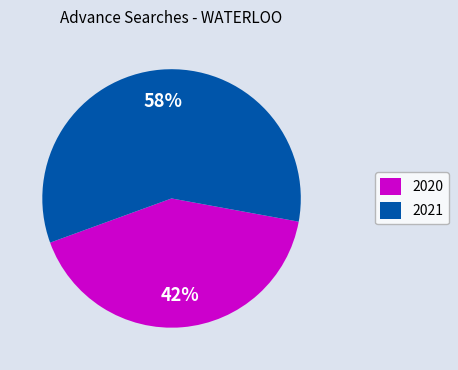

To the nearest percent, what is the average slice percentage?

50%